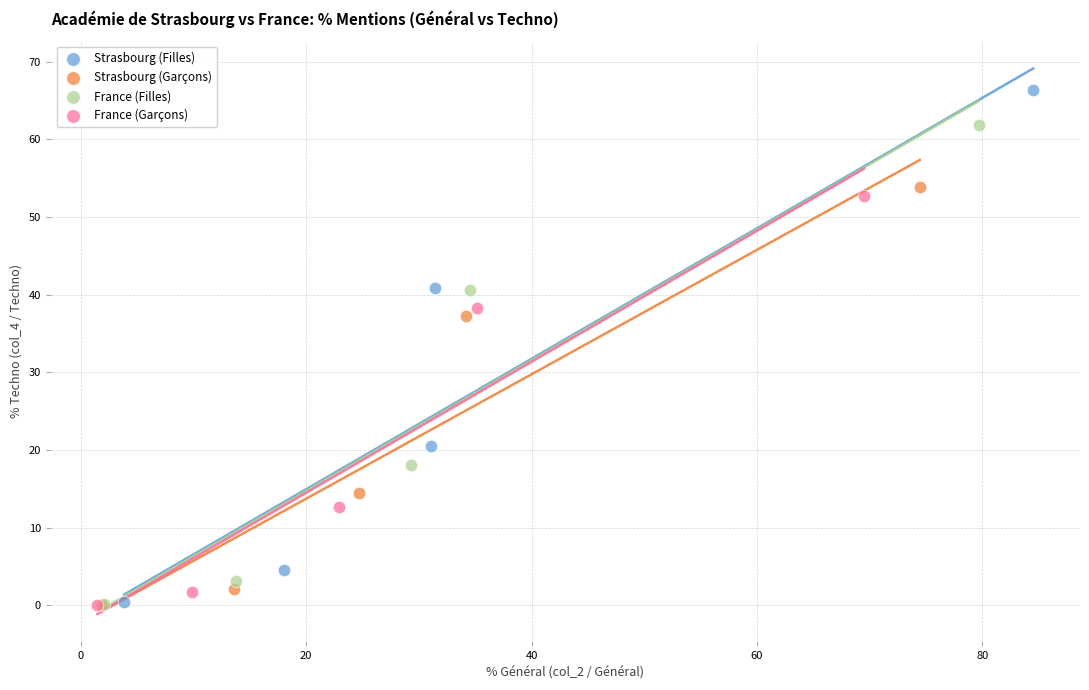

Which series reaches the maximum Y coordinate?

Strasbourg (Filles)